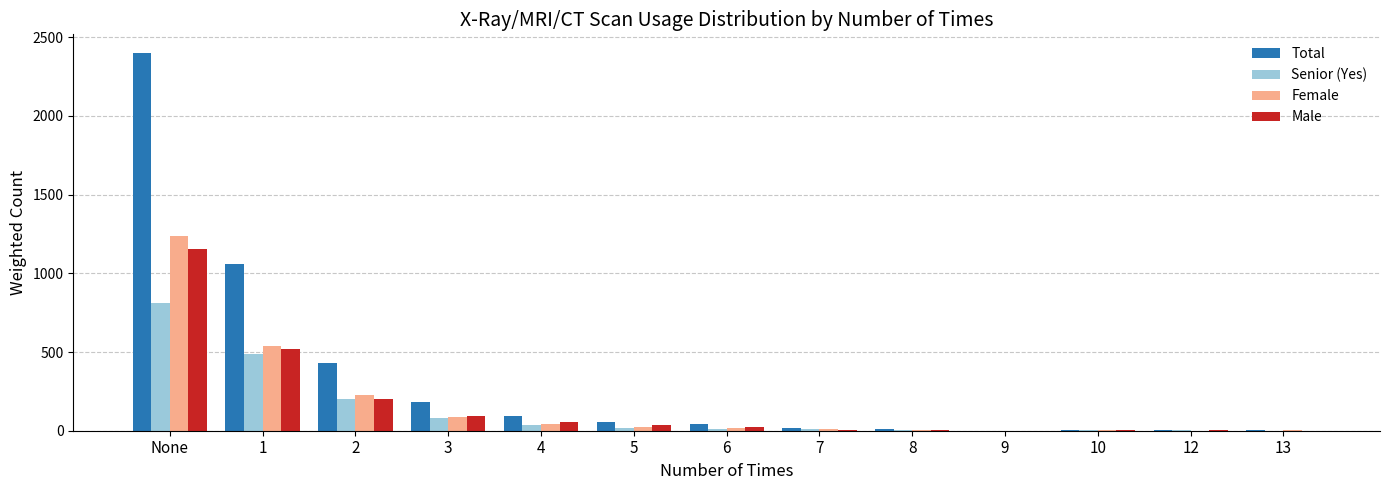

Which series changed the most between 1 and 10?

Total